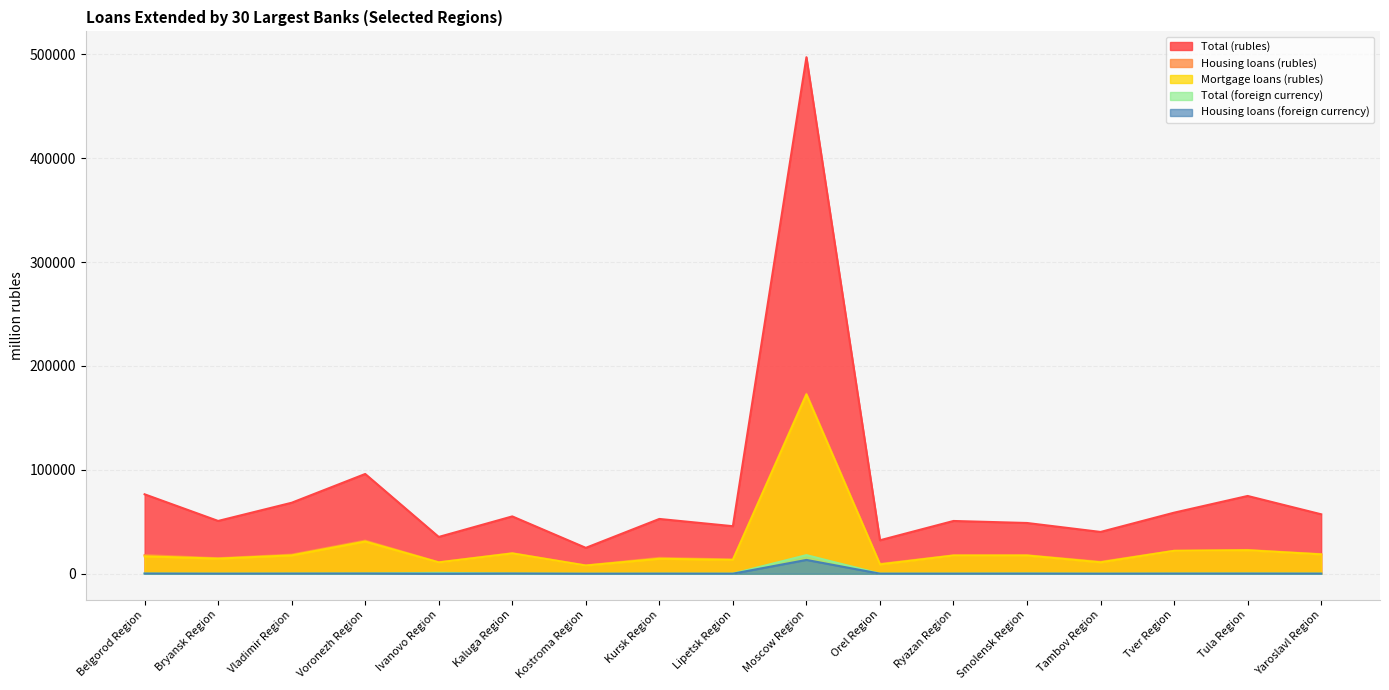

What is the total value across all series at Orel Region?

50839